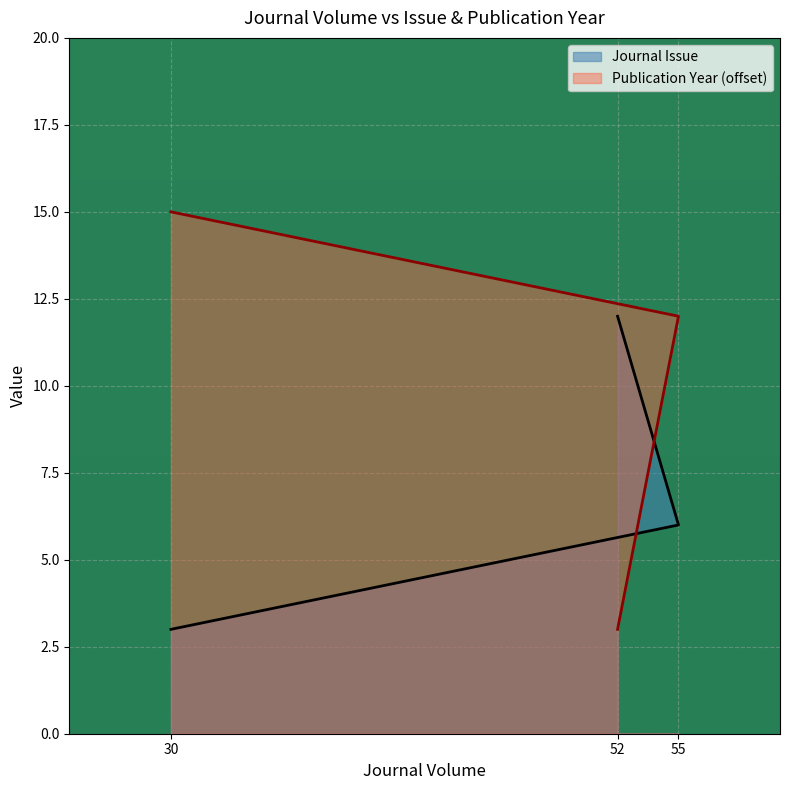

What are all the series names shown in the legend?

Journal Issue, Publication Year (offset)